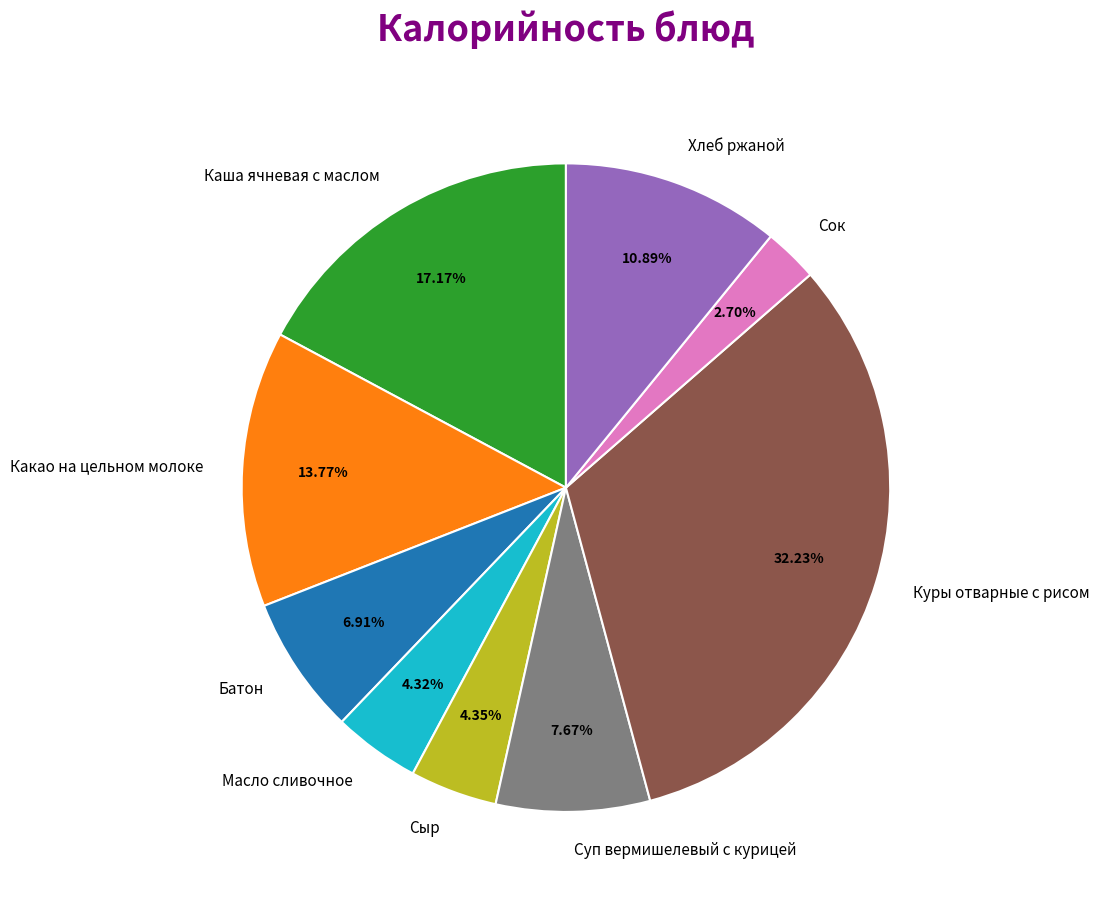

Count the number of slices in the pie.

9